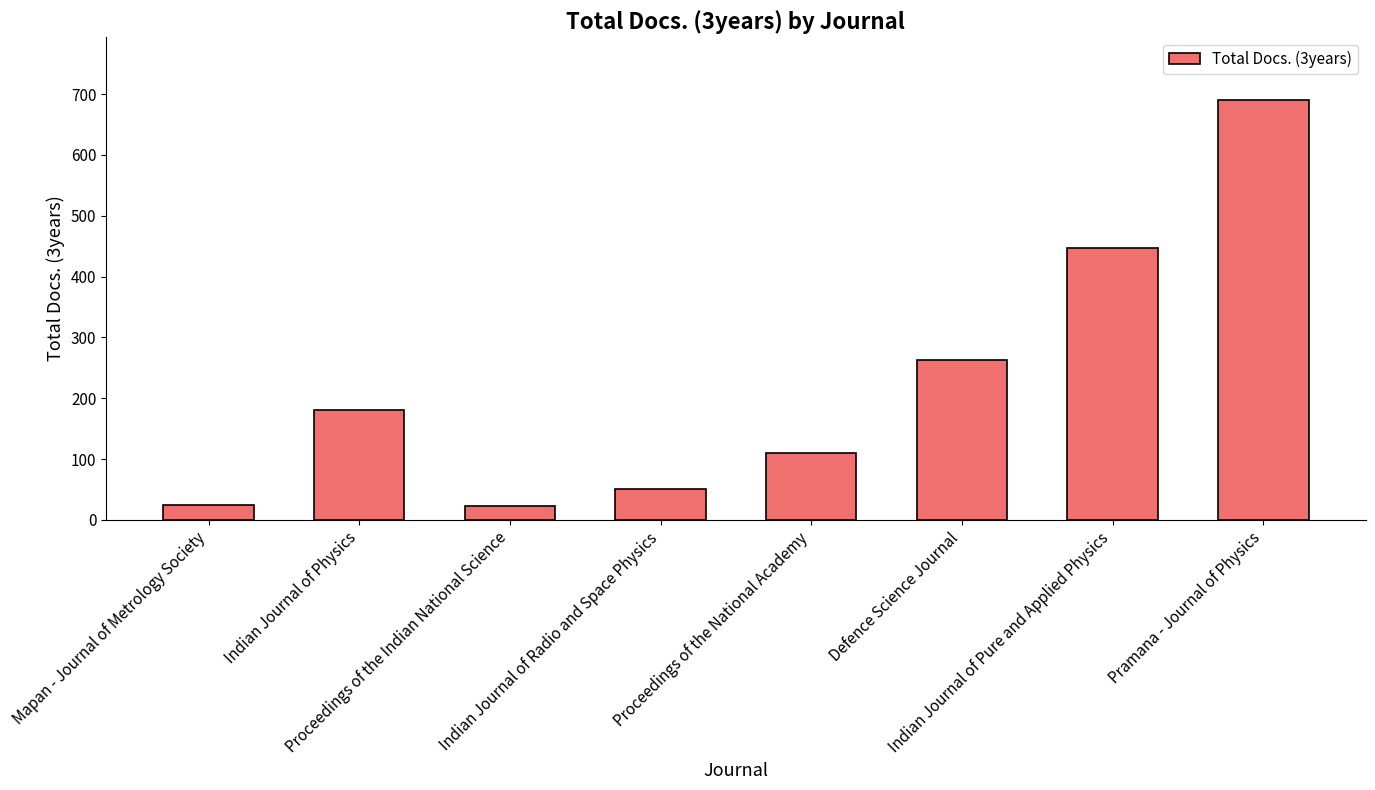

What is the greatest value displayed?

690